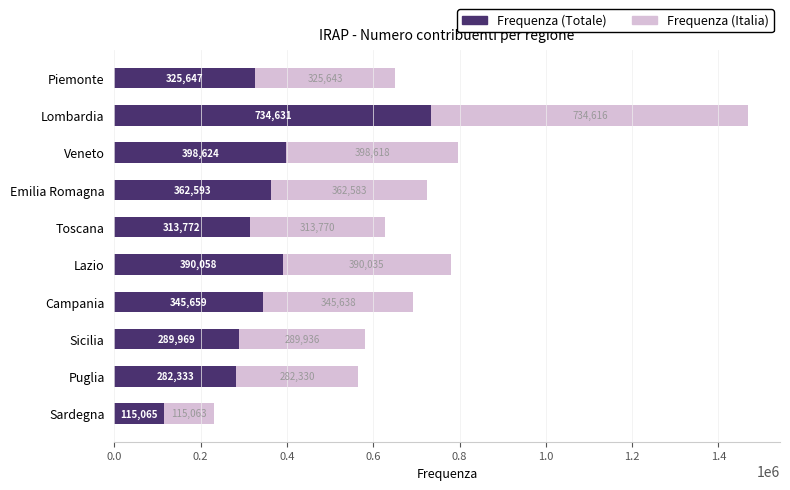

What is the difference between the second highest and second lowest values in the Frequenza (Totale) series?

116291